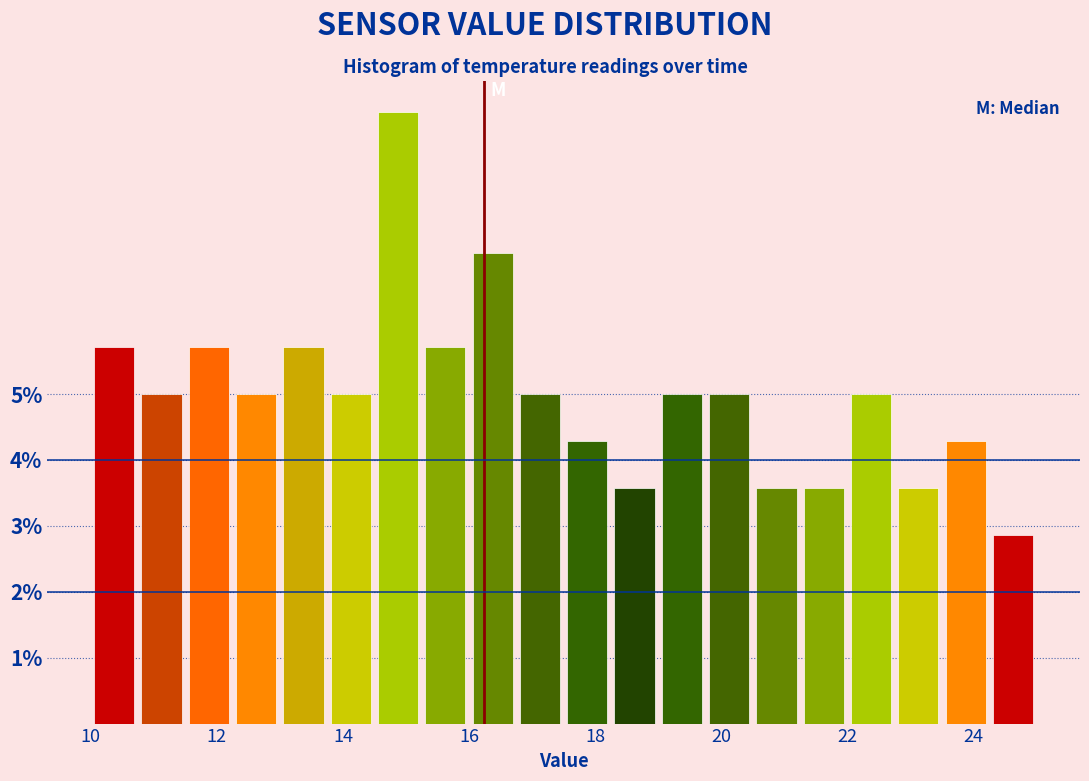

Read against the x-axis, roughly where is the centre of the tallest bar?

14.8